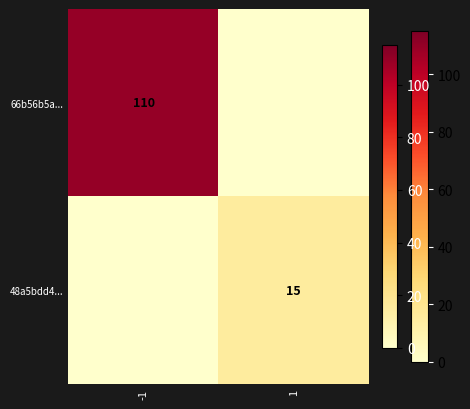

Which series has the largest total across all categories?

66b56b5a...